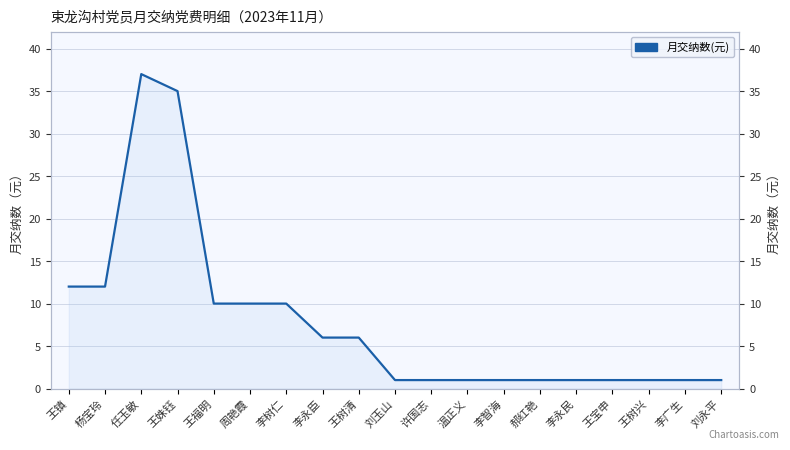

True or false: the data has more than 1 interior local peaks.

False